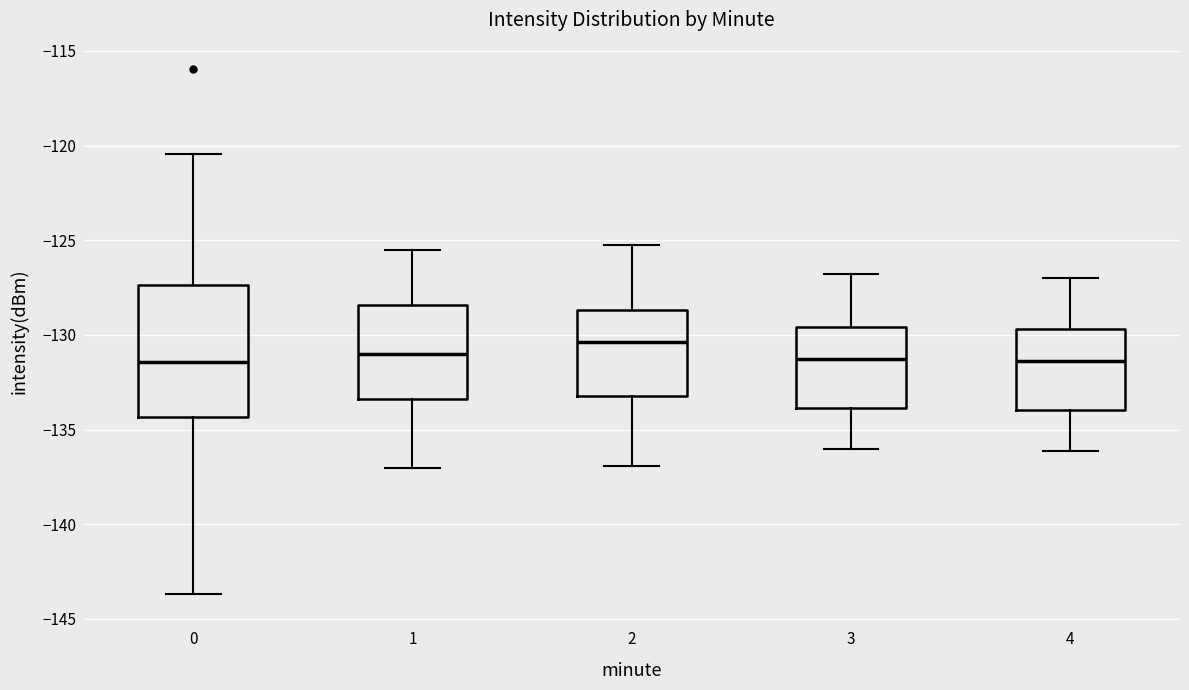

Where does the median line of the box at x = 1 sit on the y-axis? The values are not printed on the chart, so give them approximately, as read against the axis.

-131.0